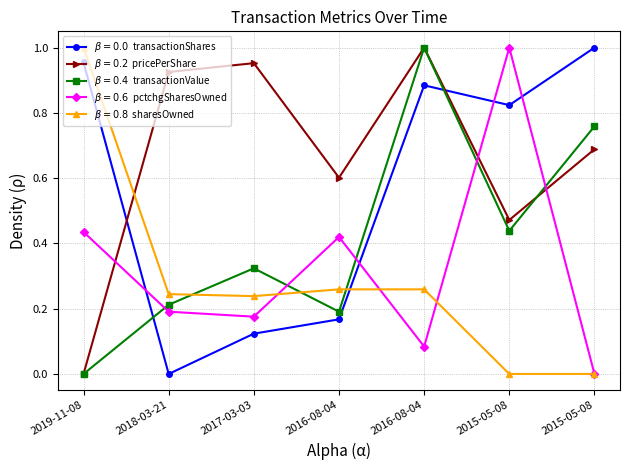

How many lines are shown in the chart?

5